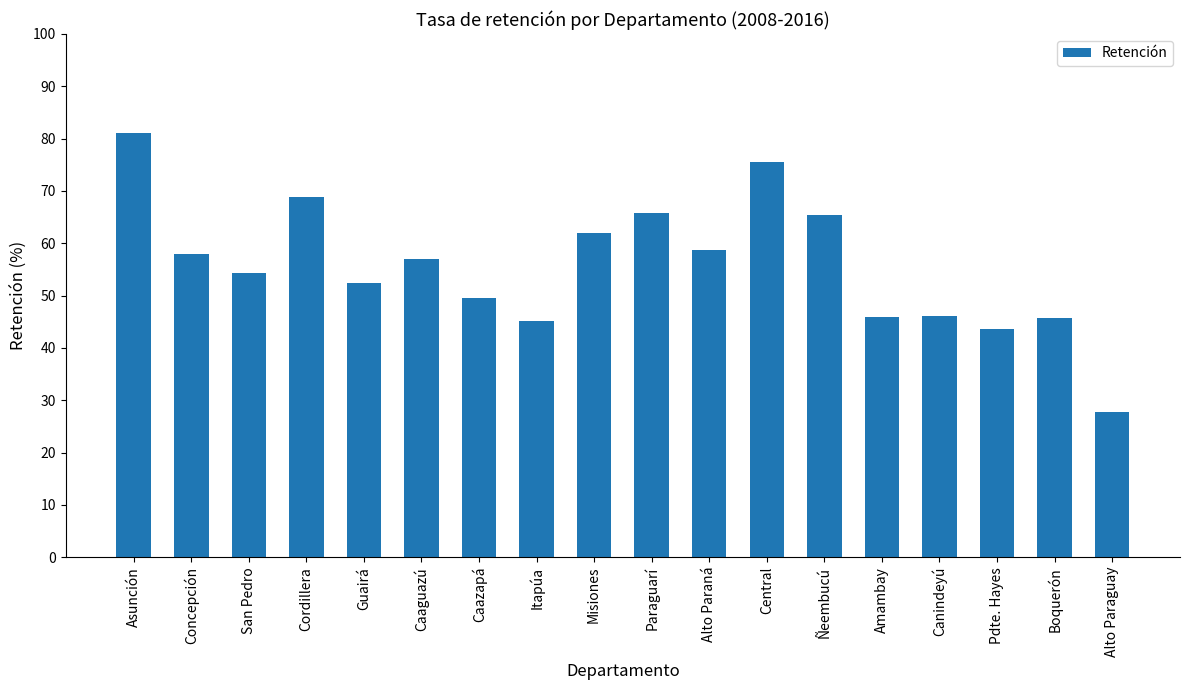

What is the label of the 13th bar from the right?

Caaguazú